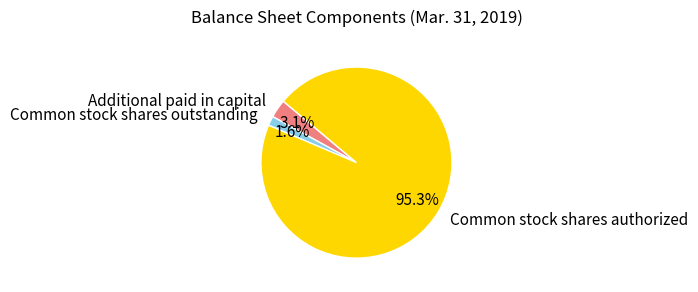

Which slice is the largest?

Common stock shares authorized